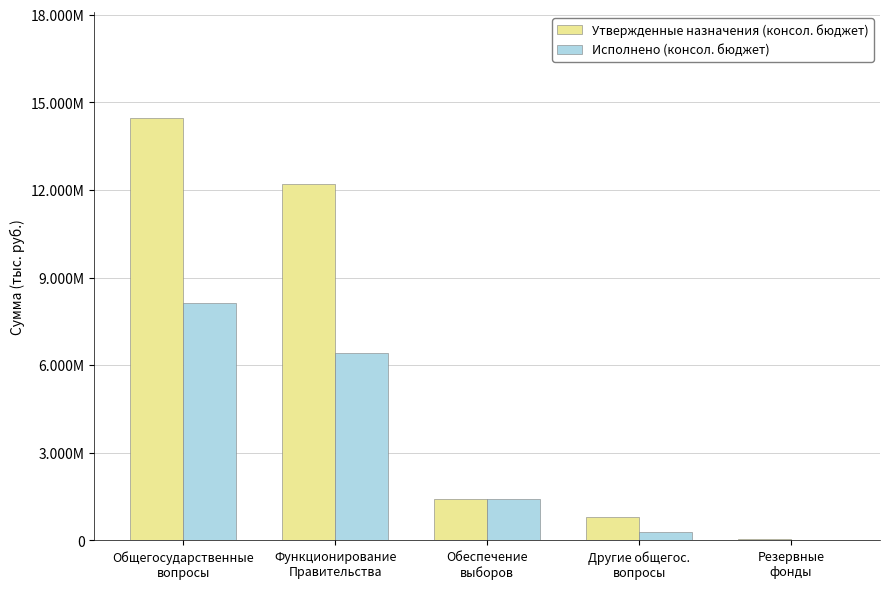

What are all the series names shown in the legend?

Утвержденные назначения (консол. бюджет), Исполнено (консол. бюджет)